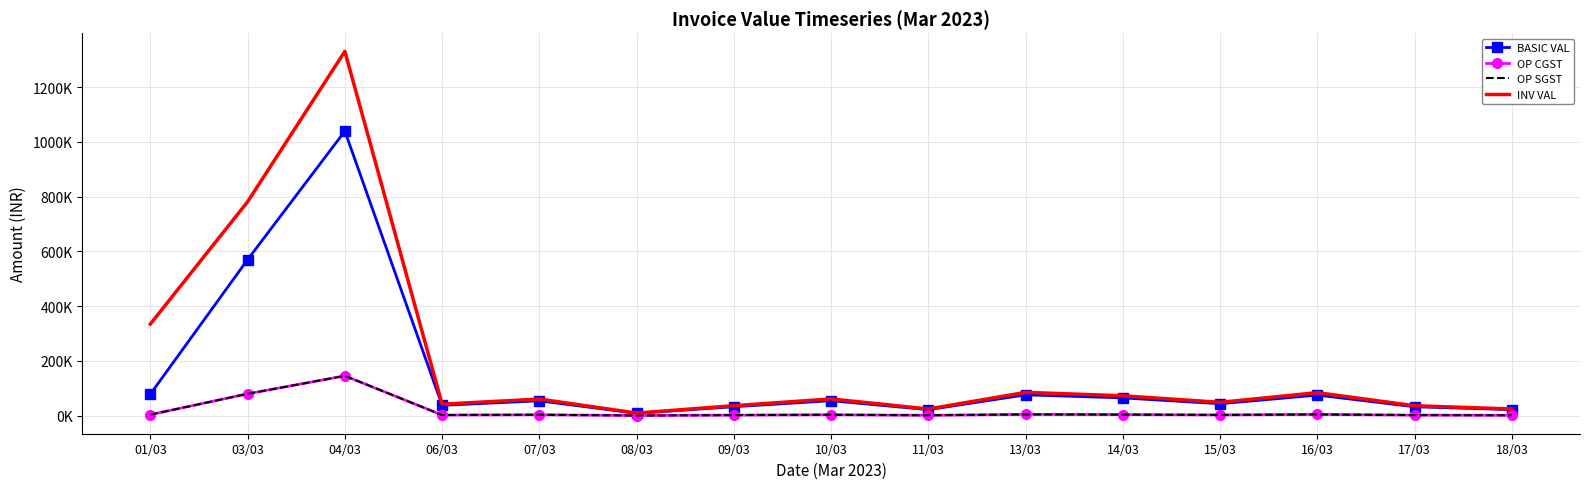

True or false: INV VAL and OP CGST intersect in this chart.

False